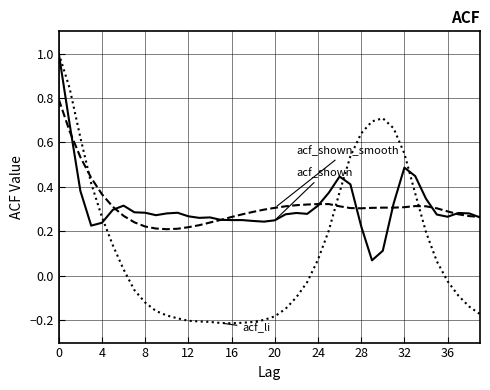

What is the greatest value displayed?

1.0